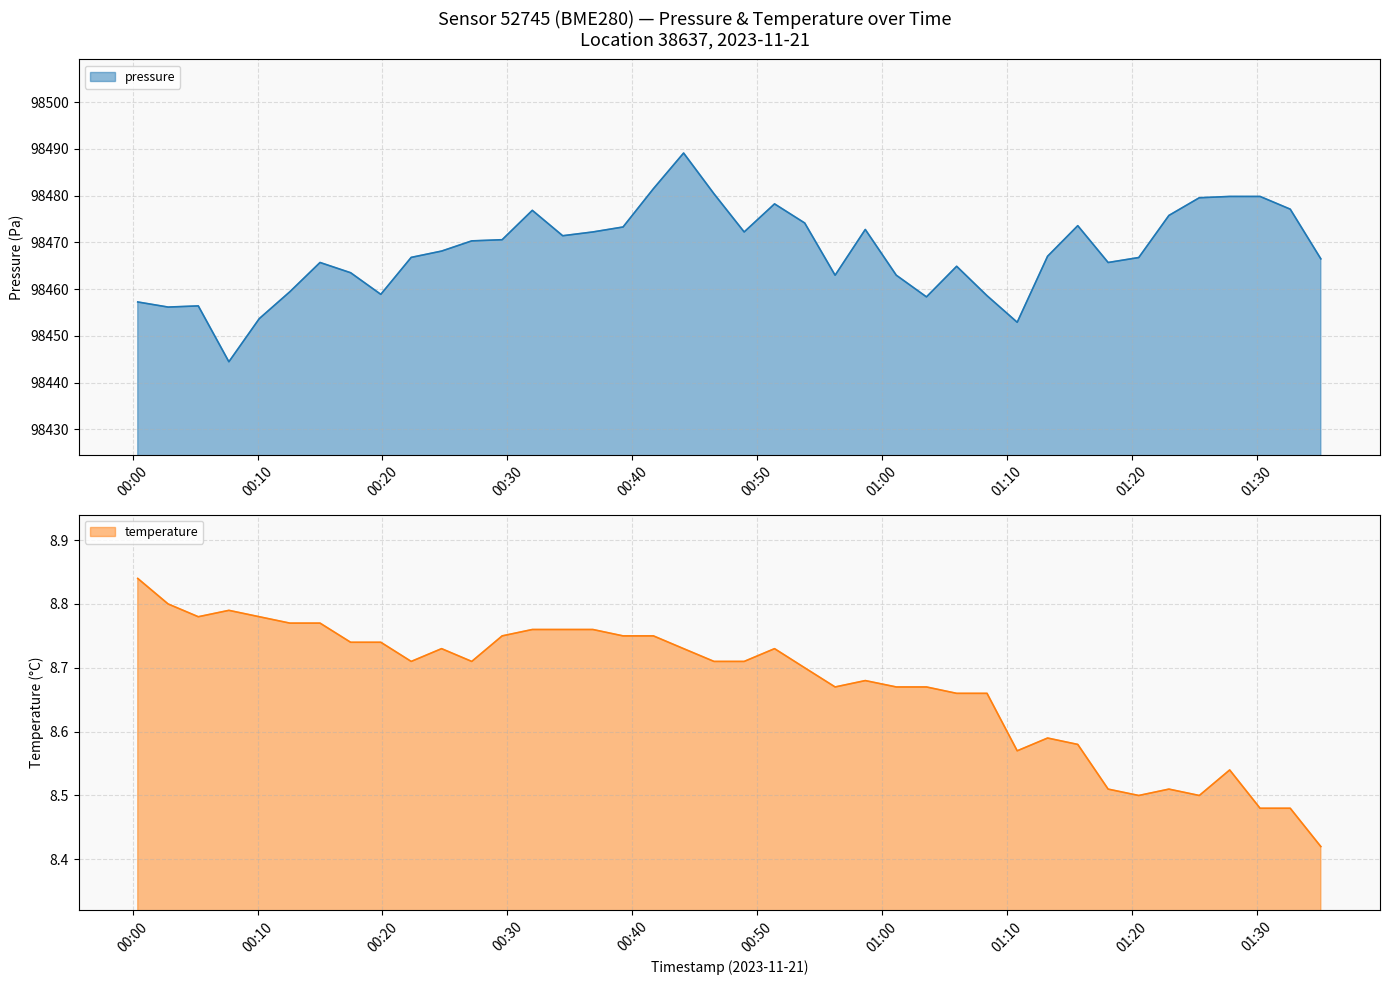

True or false: temperature has more than 2 points higher than both neighbors.

True